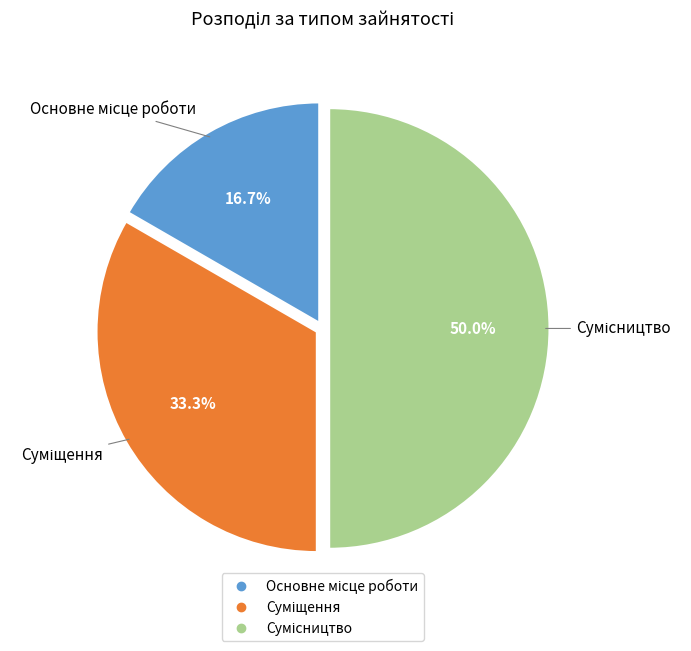

Is there any slice that represents more than half of the pie?

No